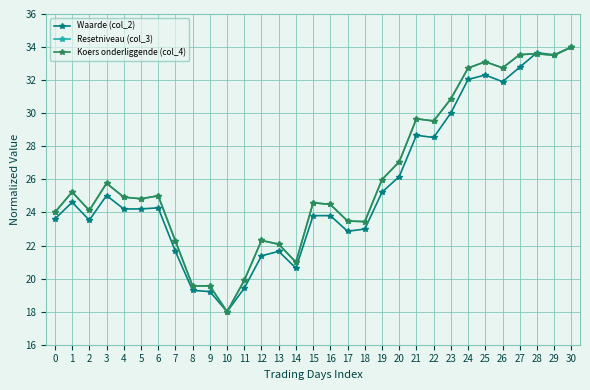

What value does the Koers onderliggende (col_4) series have at 1?

25.2